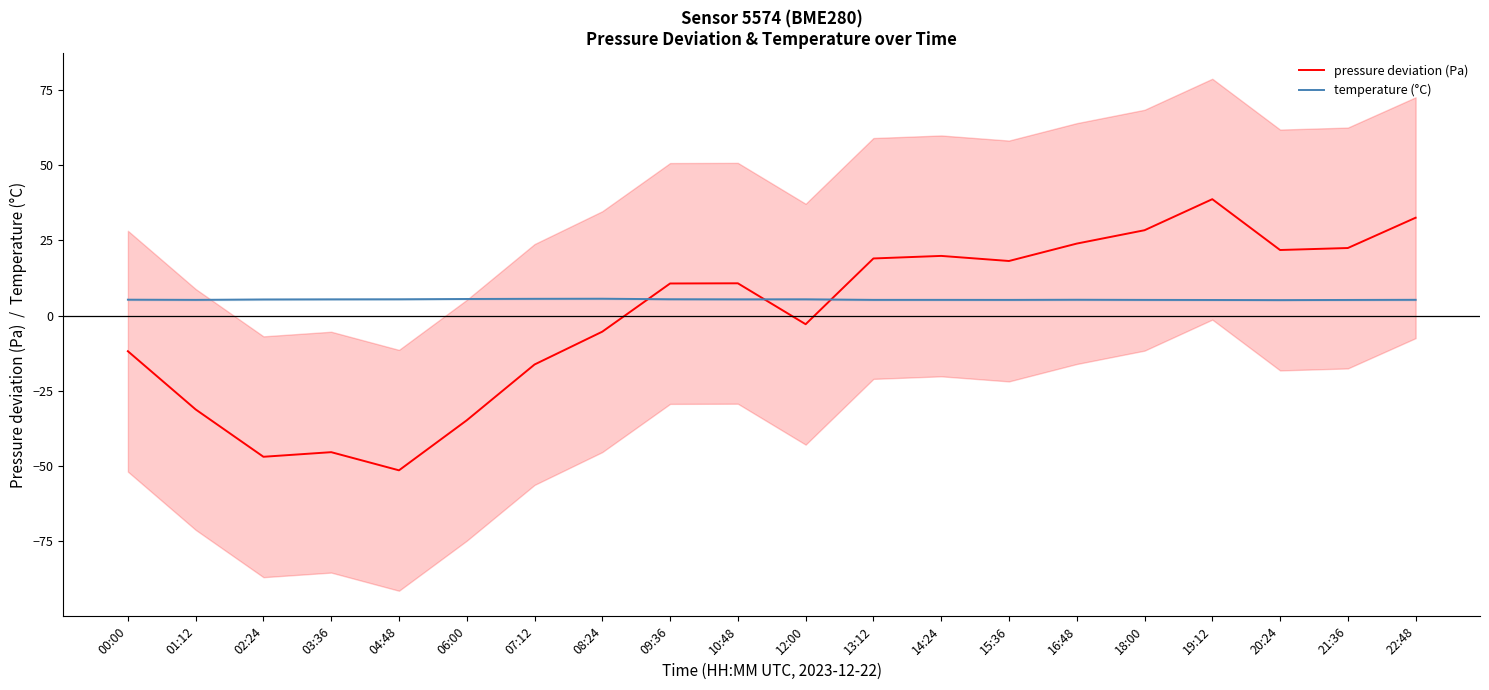

At how many categories does at least one series exceed -4?

20